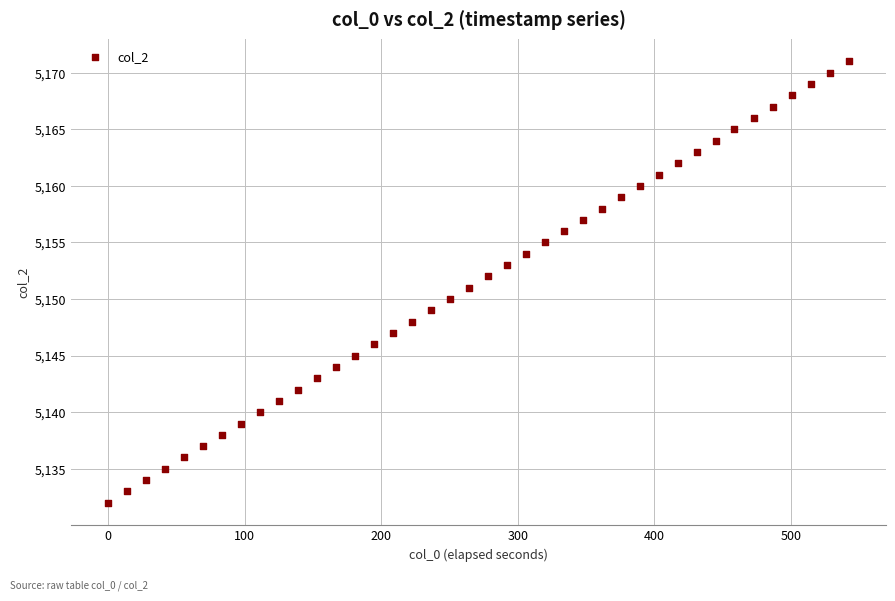

What is the range of Y values (max minus min)?

39